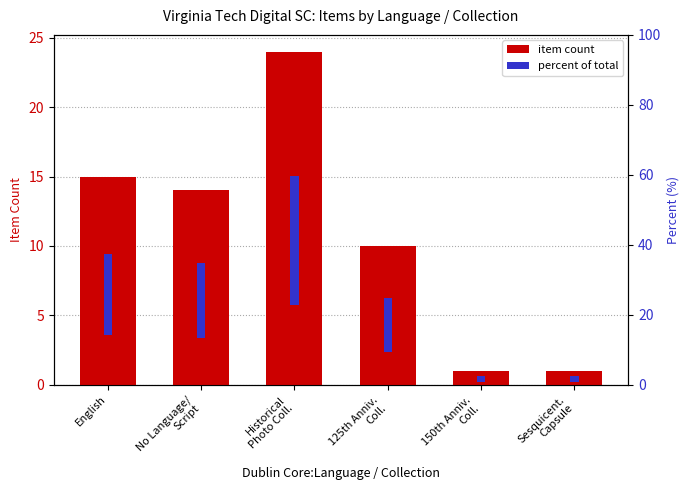

At how many categories does at least one series exceed 6?

4